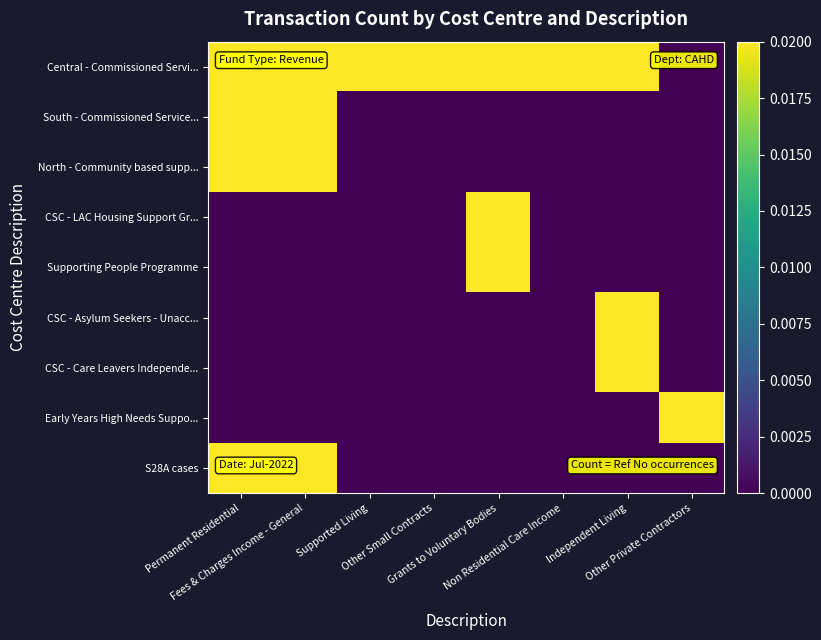

How many categories are shown in the chart?

8